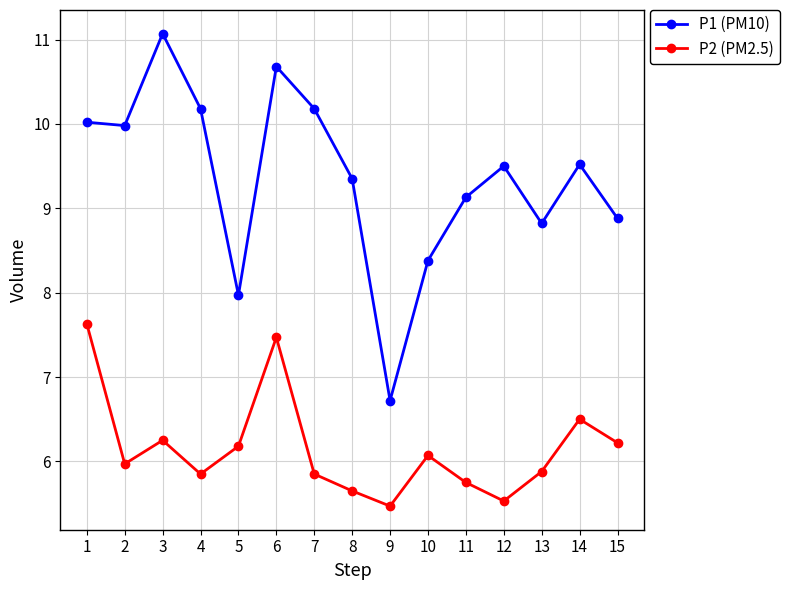

What is the sum of all P2 (PM2.5) values?

92.3